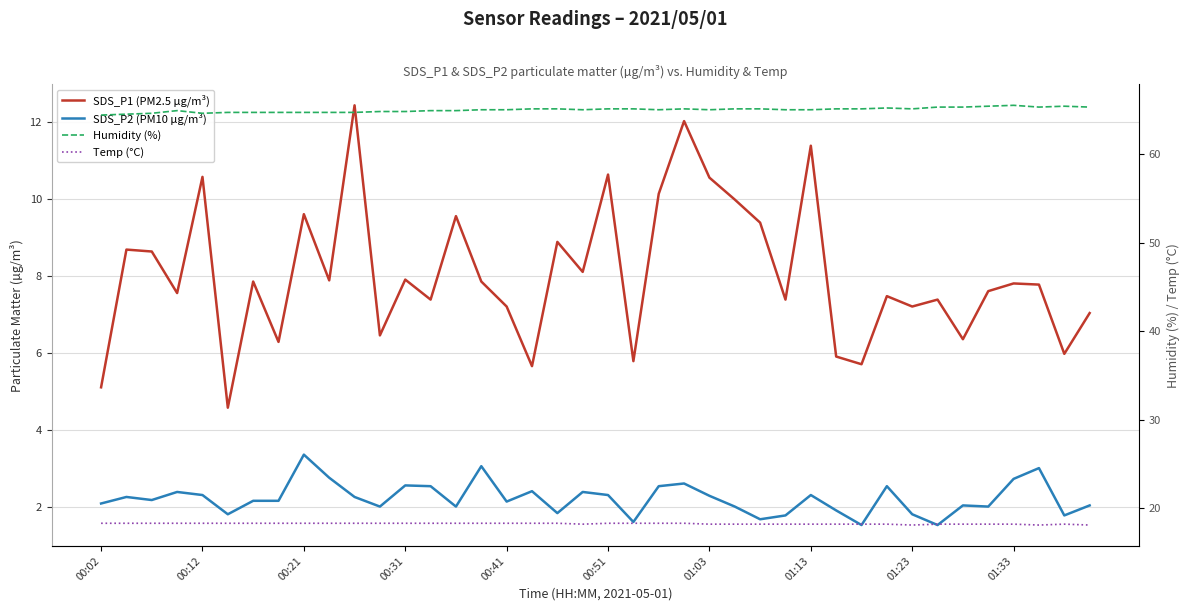

How many values in the SDS_P2 (PM10 µg/m³) series are below 2?

10